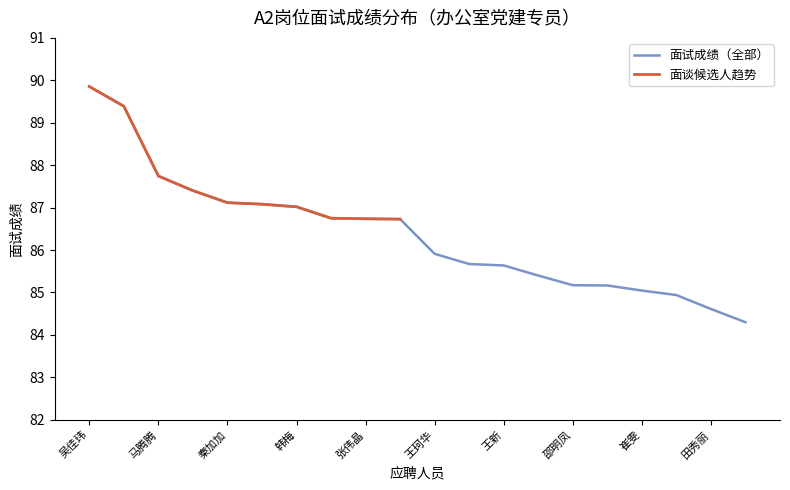

Reading left to right, extract all data points from this chart.

89.9	89.4	87.7	87.4	87.1	87.1	87.0	86.8	86.7	86.7	85.9	85.7	85.6	85.4	85.2	85.2	85.0	84.9	84.6	84.3